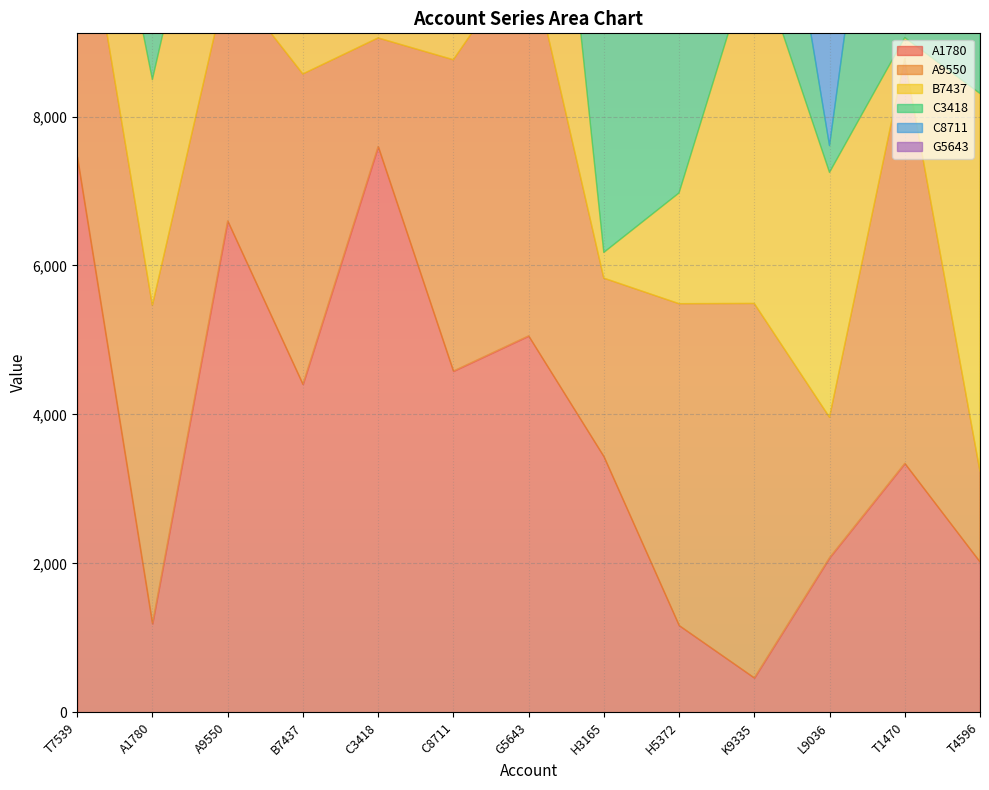

Count the number of categories in the chart.

13